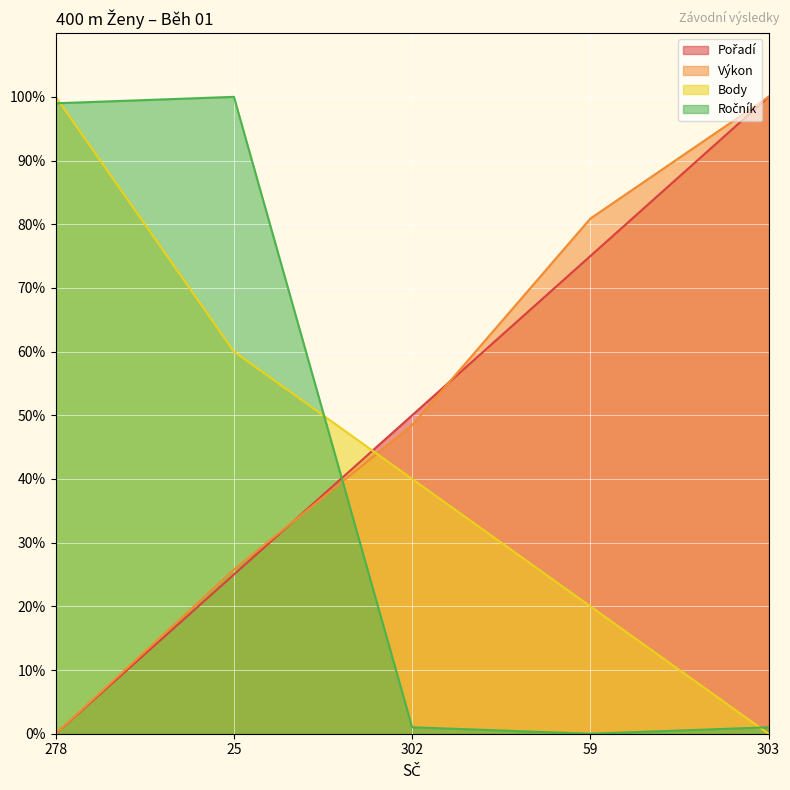

What are all the series names shown in the legend?

Pořadí, Výkon, Body, Ročník